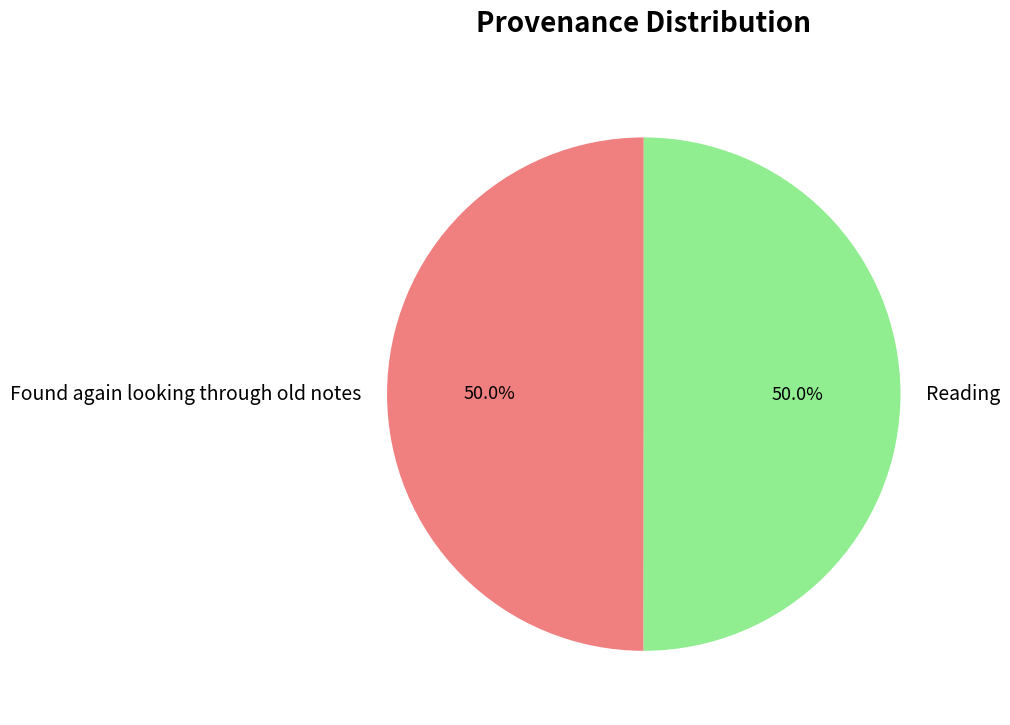

What percentage is the Found again looking through old notes slice, to the nearest percent?

50%